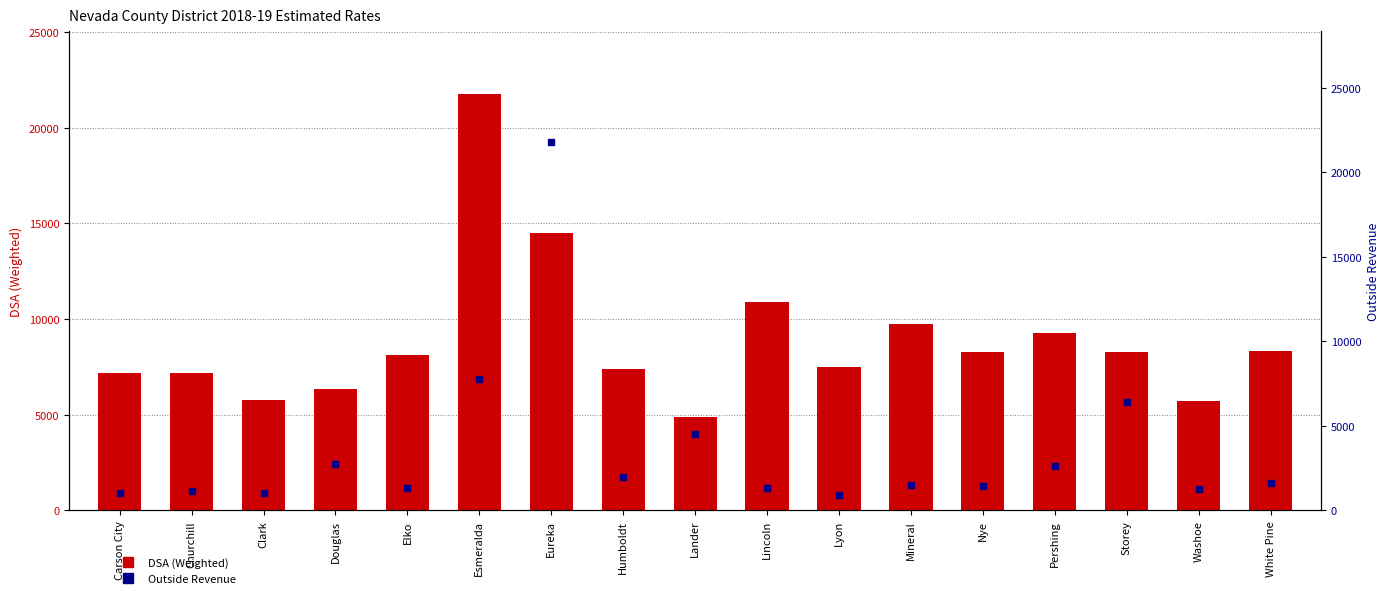

The Outside Revenue series shows 695.5 at Nye. True or false?

False